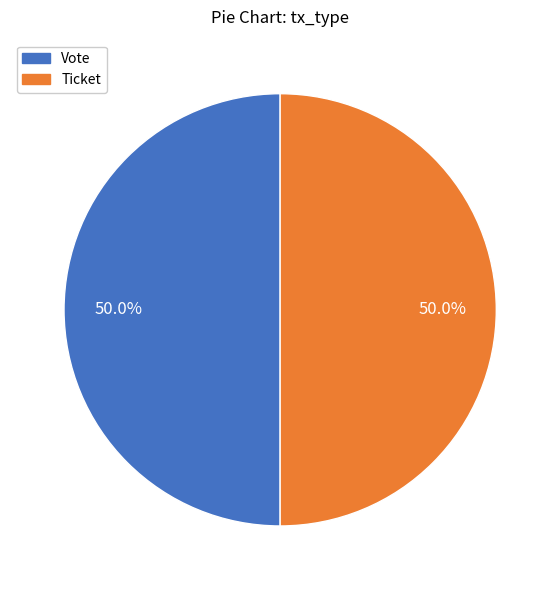

Count the number of slices in the pie.

2